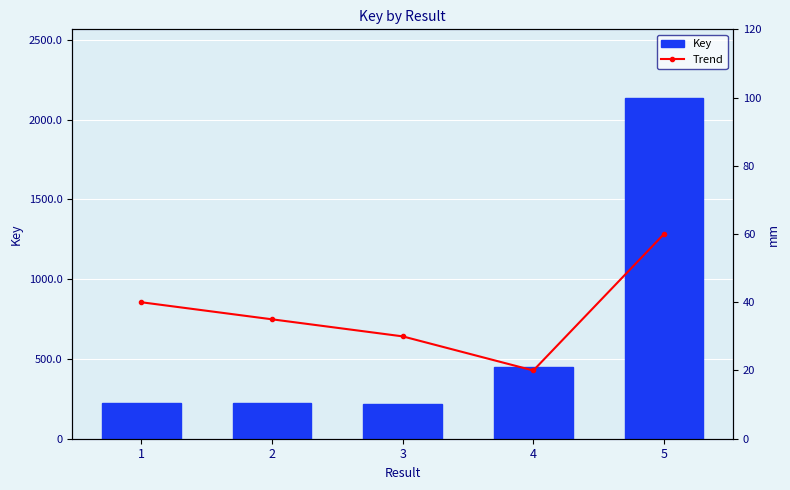

What are all the series names shown in the legend?

Key, Trend